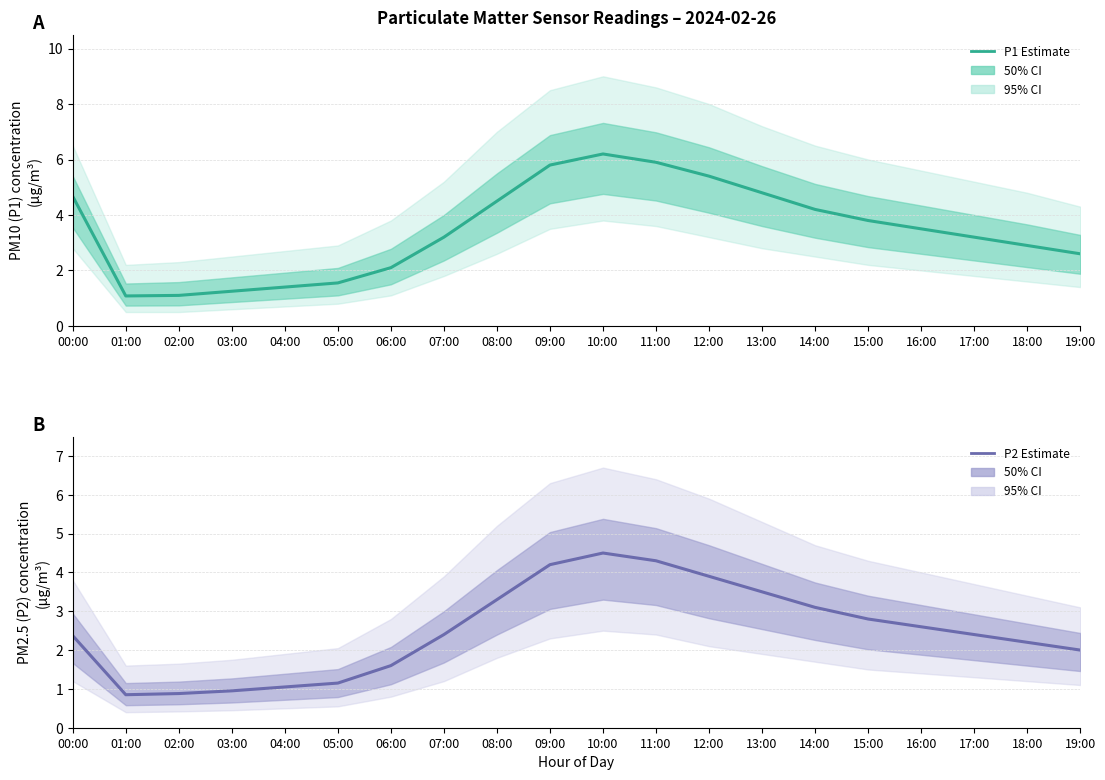

True or false: P2 (PM2.5) Estimate and P1 (PM10) Estimate intersect in this chart.

False